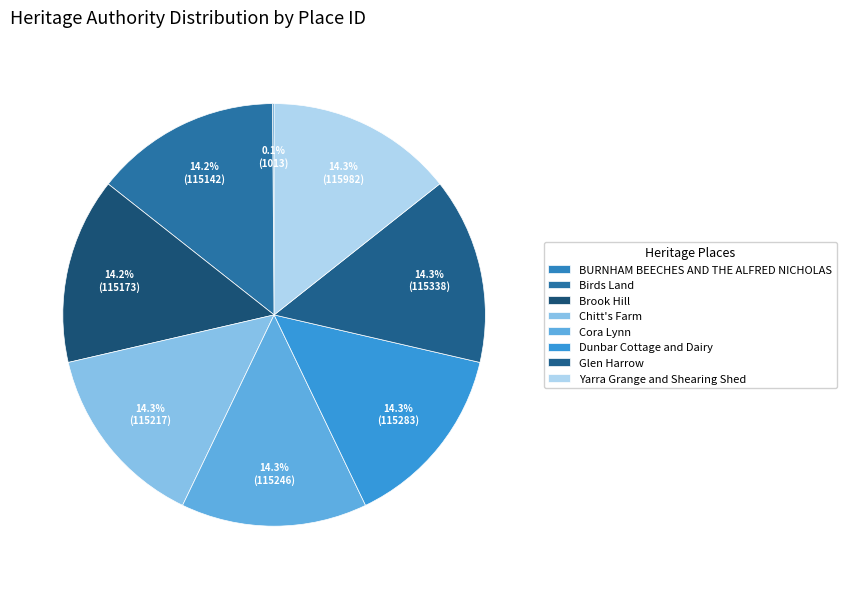

The BURNHAM BEECHES AND THE ALFRED NICHOLAS slice represents 14% of the pie. True or false?

False